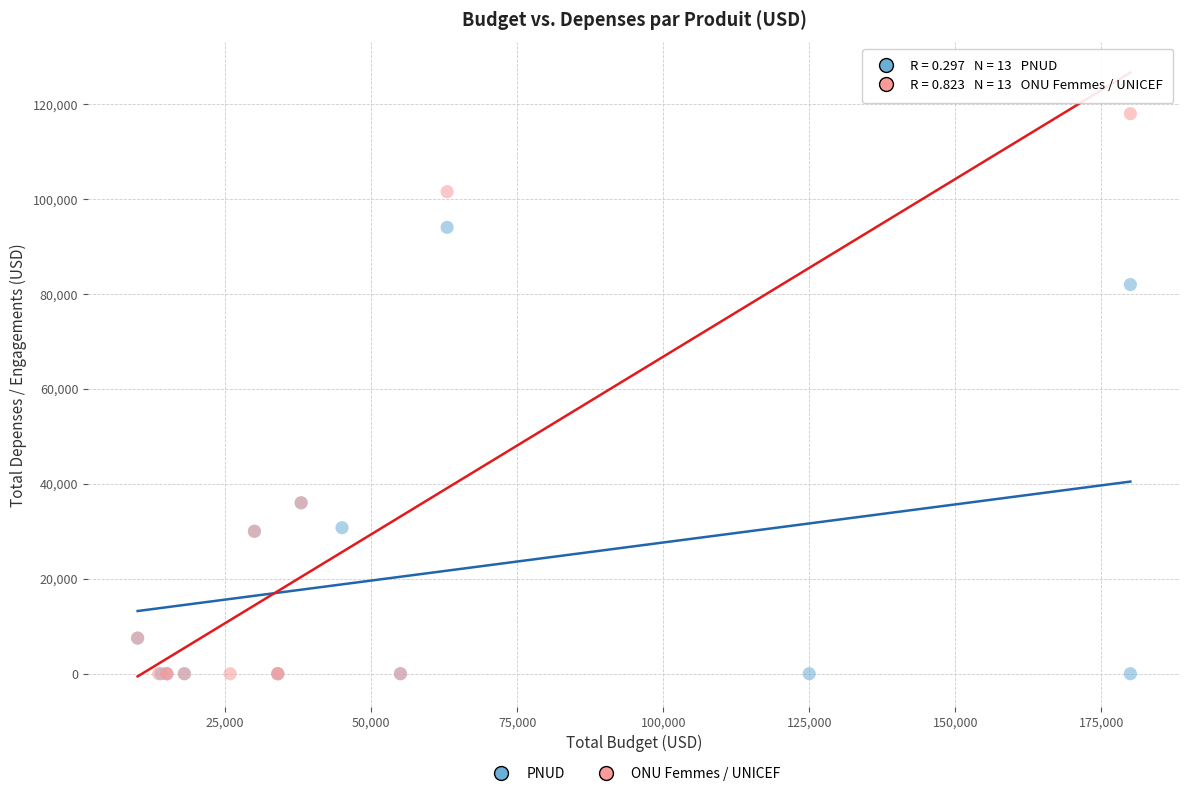

What are all the series names shown in the legend?

PNUD, ONU Femmes / UNICEF